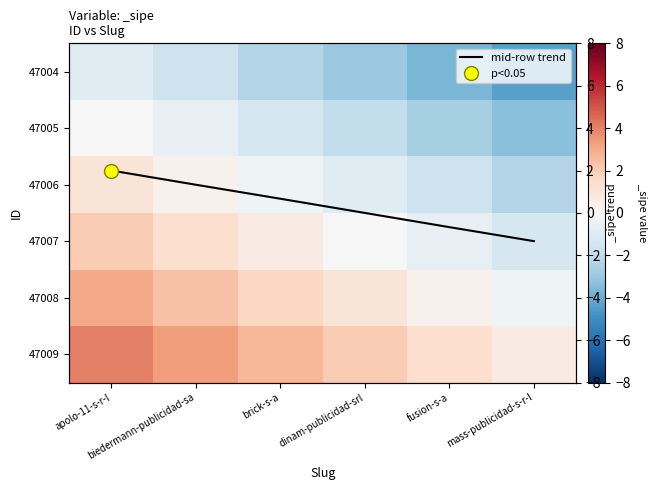

How many data points does each series have?

6